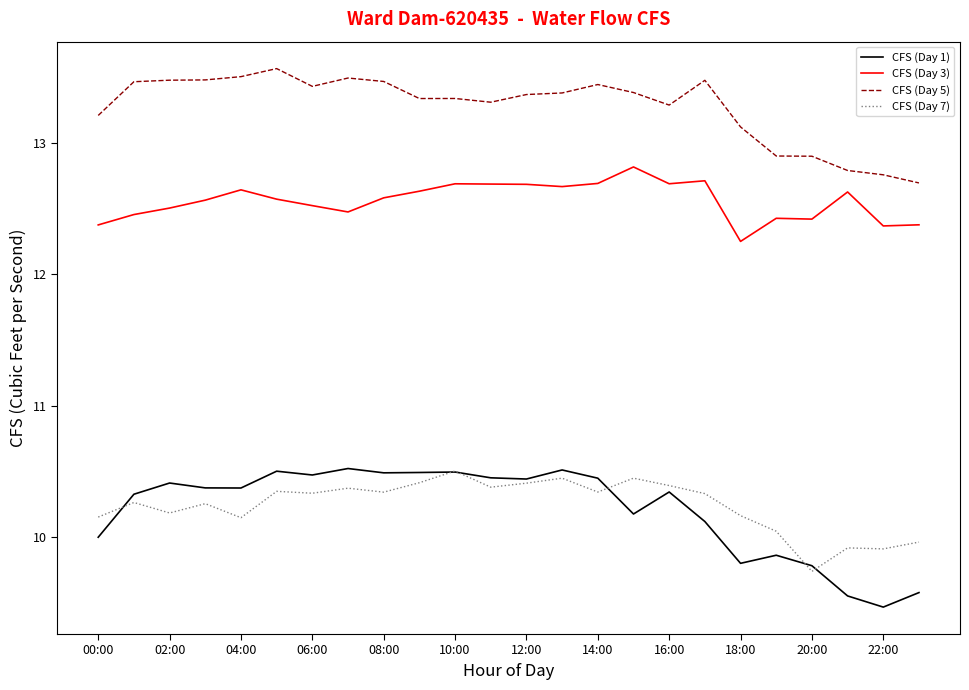

What is the average value of the CFS (Day 5) series?

13.3